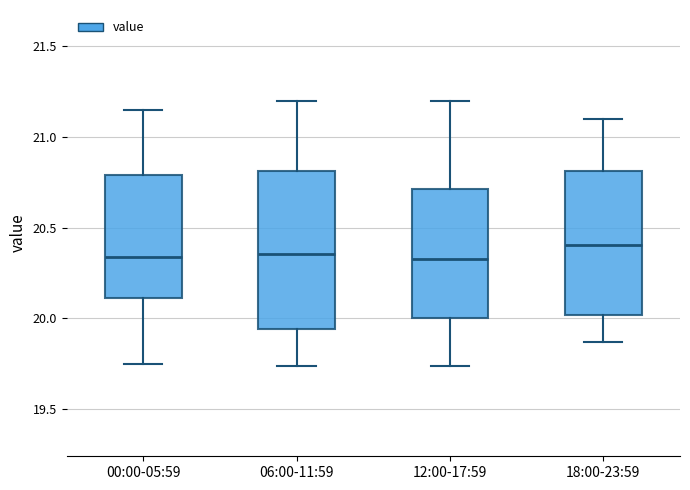

Reading left to right, read every box against the y-axis: the position of its median line, the range the box covers, and the ends of its whiskers. The values are not printed on the chart, so give them approximately, as read against the axis.

00:00-05:59: median 20.35, box 20.10 to 20.80, whiskers 19.75 to 21.15
06:00-11:59: median 20.35, box 19.95 to 20.80, whiskers 19.75 to 21.20
12:00-17:59: median 20.35, box 20.00 to 20.70, whiskers 19.75 to 21.20
18:00-23:59: median 20.40, box 20.00 to 20.80, whiskers 19.85 to 21.10